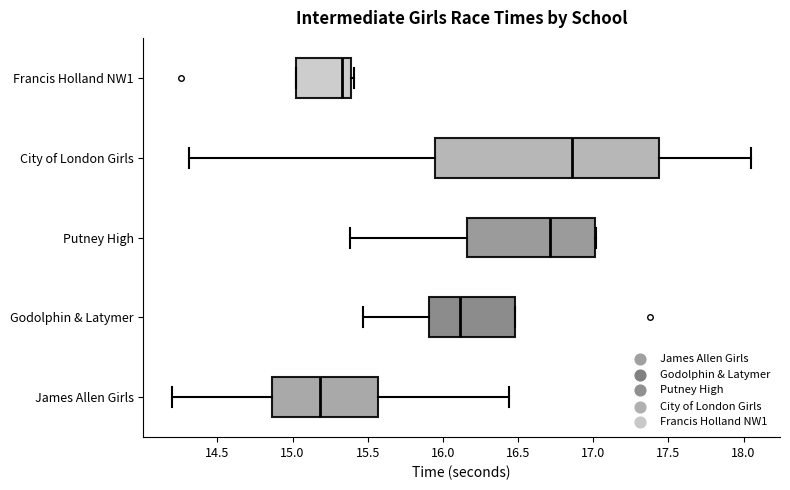

Reading bottom to top, read every box against the x-axis: the position of its median line, the range the box covers, and the ends of its whiskers. The values are not printed on the chart, so give them approximately, as read against the axis.

James Allen Girls: median 15.20, box 14.85 to 15.55, whiskers 14.20 to 16.45
Godolphin & Latymer: median 16.10, box 15.90 to 16.50, whiskers 15.45 to 16.50
Putney High: median 16.70, box 16.15 to 17.00, whiskers 15.40 to 17.00
City of London Girls: median 16.85, box 15.95 to 17.45, whiskers 14.30 to 18.05
Francis Holland NW1: median 15.35, box 15.05 to 15.40, whiskers 15.05 to 15.40 (just right of the box's right edge)